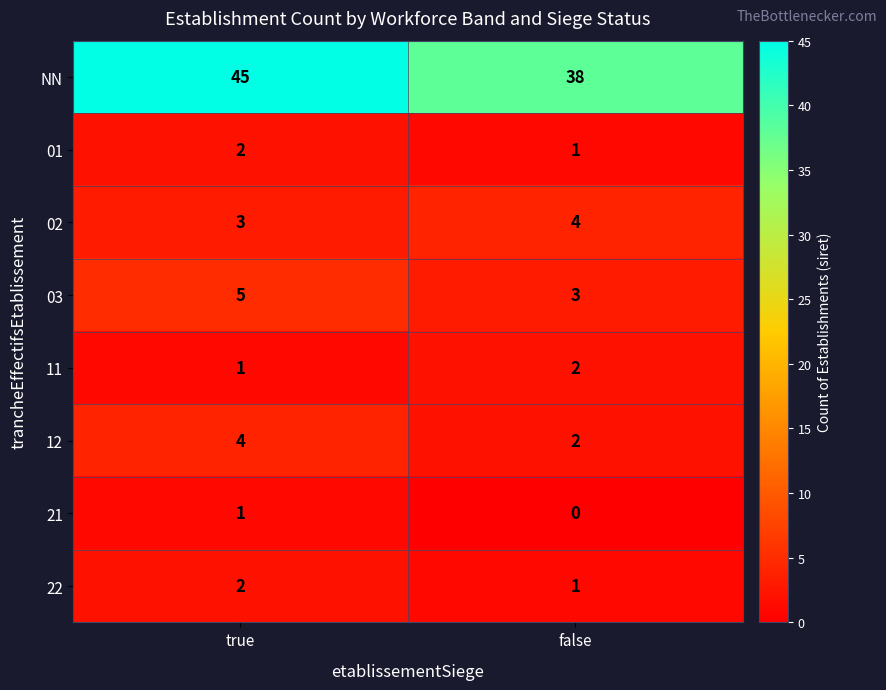

Which series has the largest total across all categories?

NN